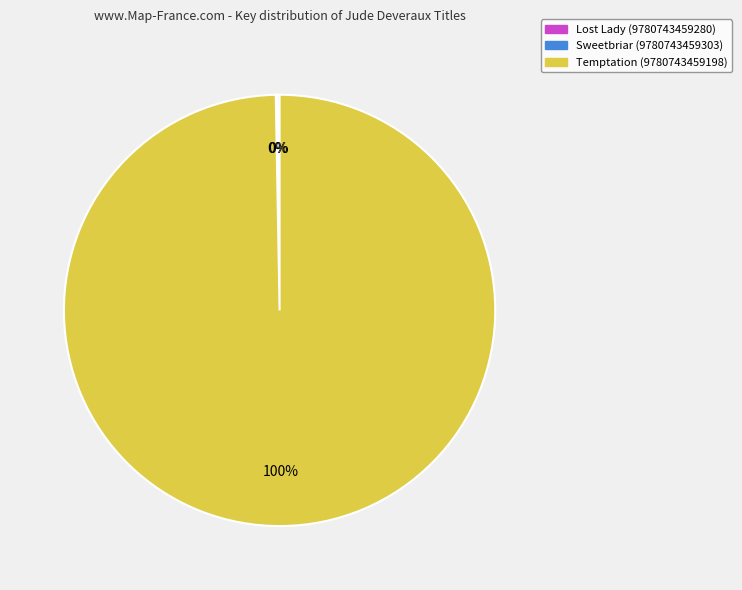

Is it true that Temptation (9780743459198) is 87% of the pie?

False